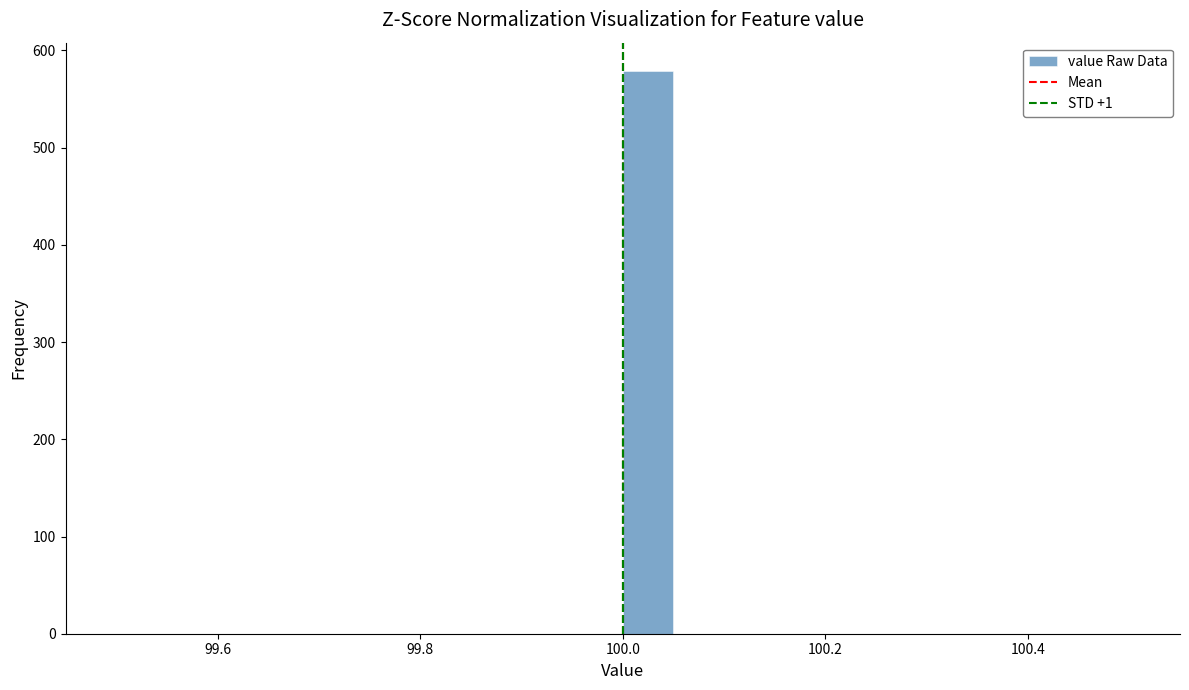

Read against the x-axis, roughly where is the centre of the tallest bar?

100.02